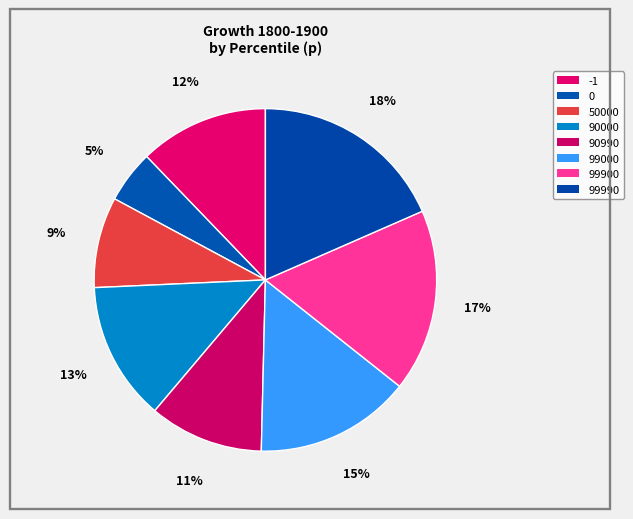

What percentage do 99000 and 99900 together represent?

31.9%